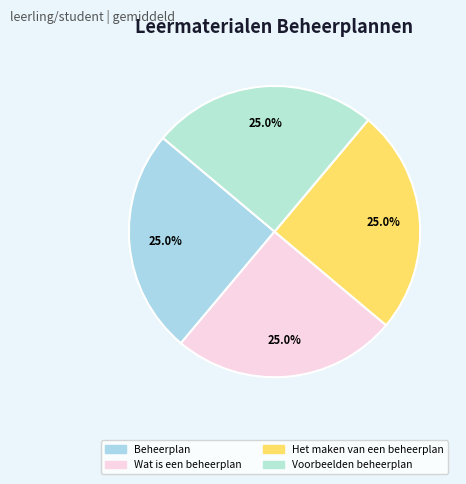

Is there any slice that represents more than half of the pie?

No